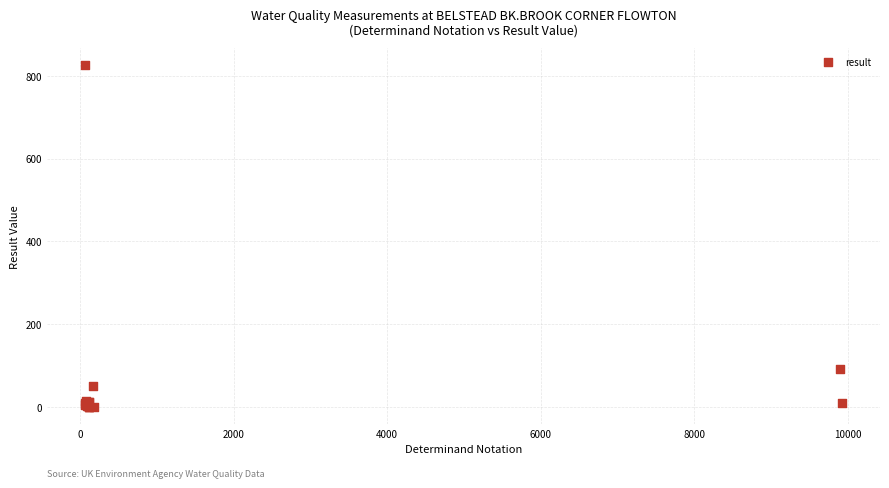

What Y value in the scatter plot is closest to 413?

90.8